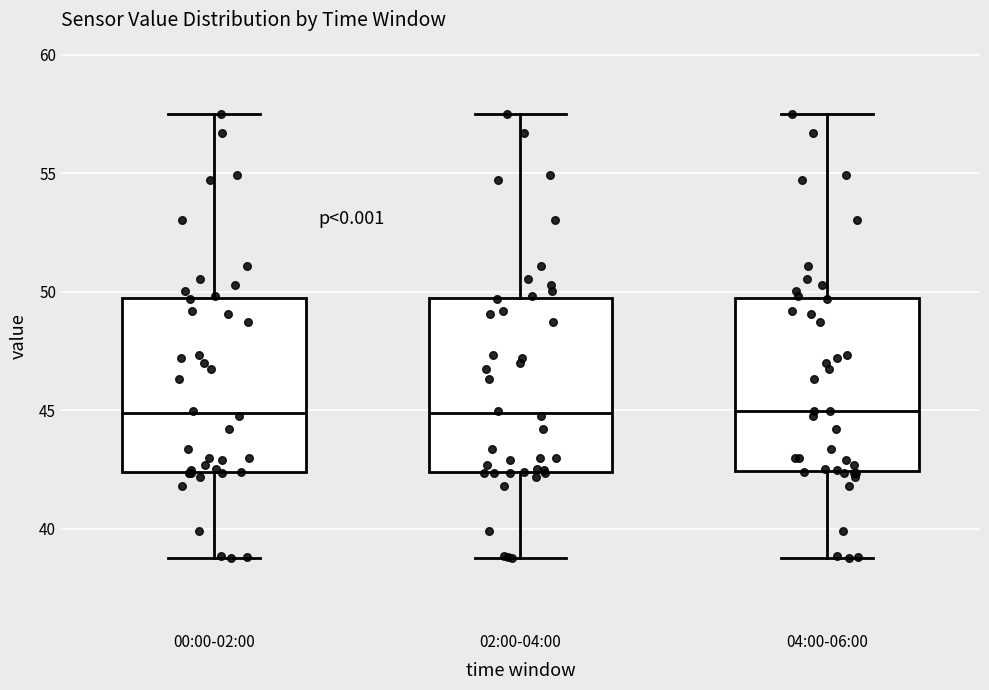

Reading left to right, transcribe this box plot: for each box, give where its median line is, the range the box spans, and where its two whiskers end, as read against the y-axis. The values are not printed on the chart, so give them approximately, as read against the axis.

00:00-02:00: median 45.0, box 42.5 to 49.5, whiskers 39.0 to 57.5
02:00-04:00: median 45.0, box 42.5 to 49.5, whiskers 39.0 to 57.5
04:00-06:00: median 45.0, box 42.5 to 49.5, whiskers 39.0 to 57.5